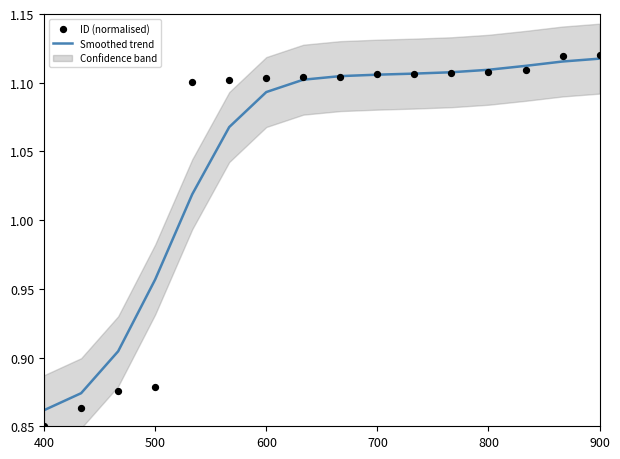

Which series has the largest total across all categories?

Smoothed trend